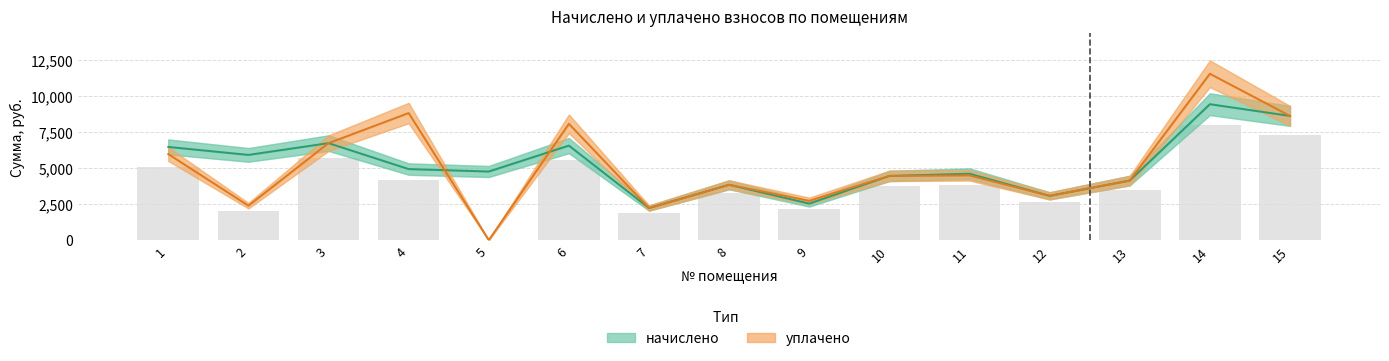

Which has a higher value, 5 or 11?

5